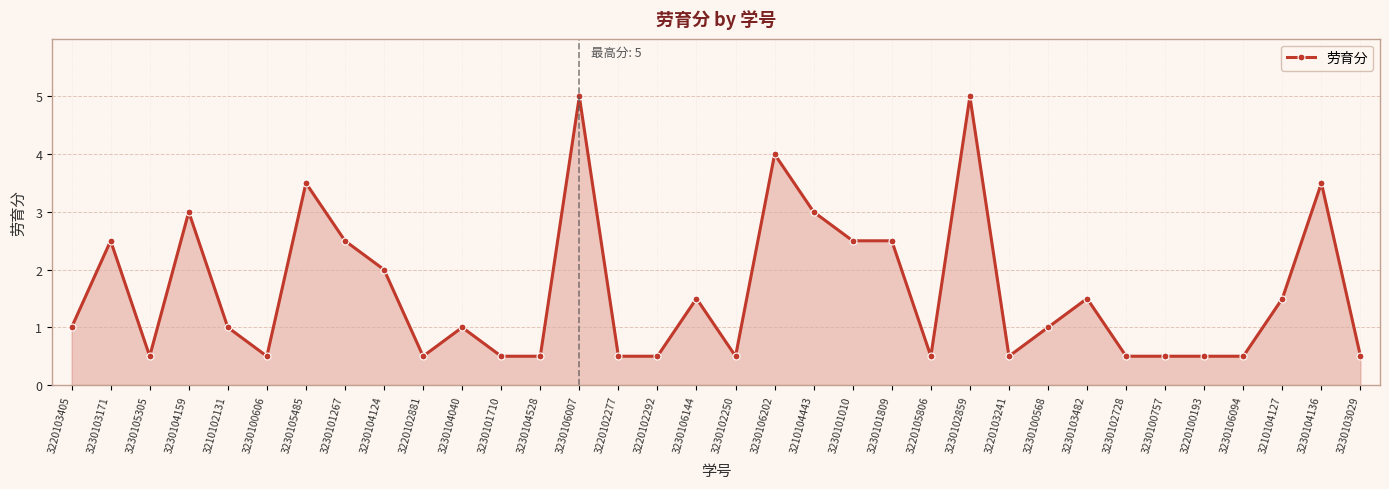

What is the label of the 2nd point from the left?

3230103171